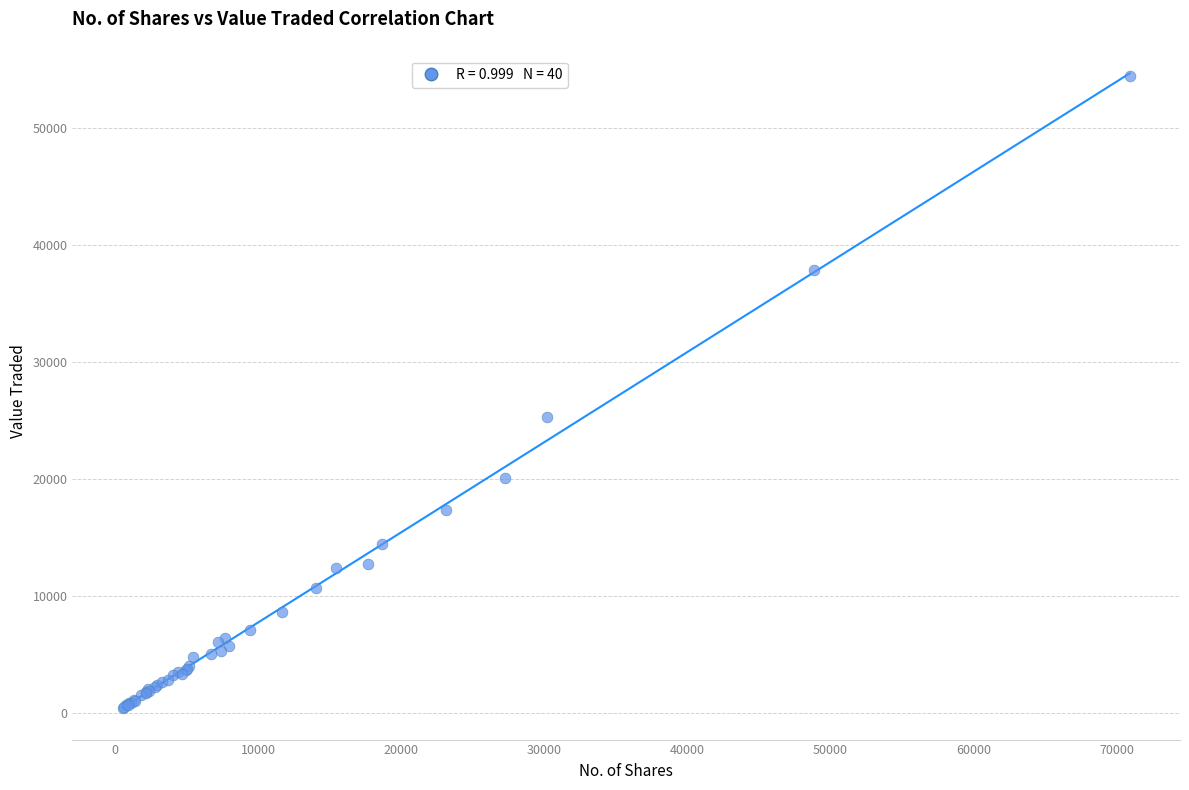

What Y value in the scatter plot is closest to 27450?

25323